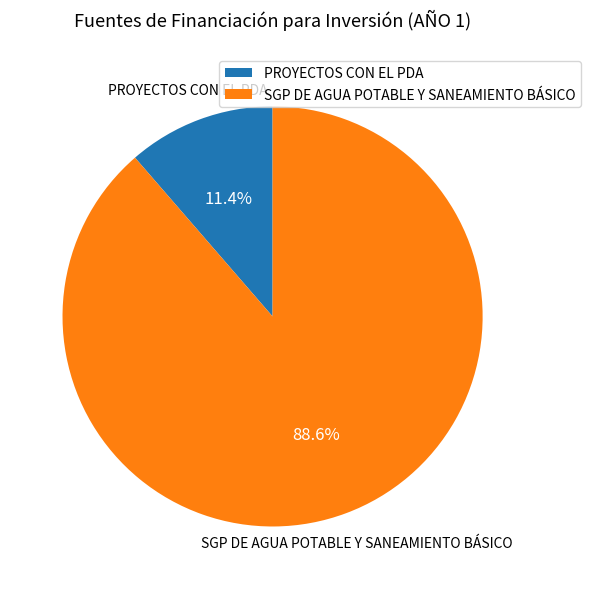

Between PROYECTOS CON EL PDA and SGP DE AGUA POTABLE Y SANEAMIENTO BÁSICO, which is larger?

SGP DE AGUA POTABLE Y SANEAMIENTO BÁSICO